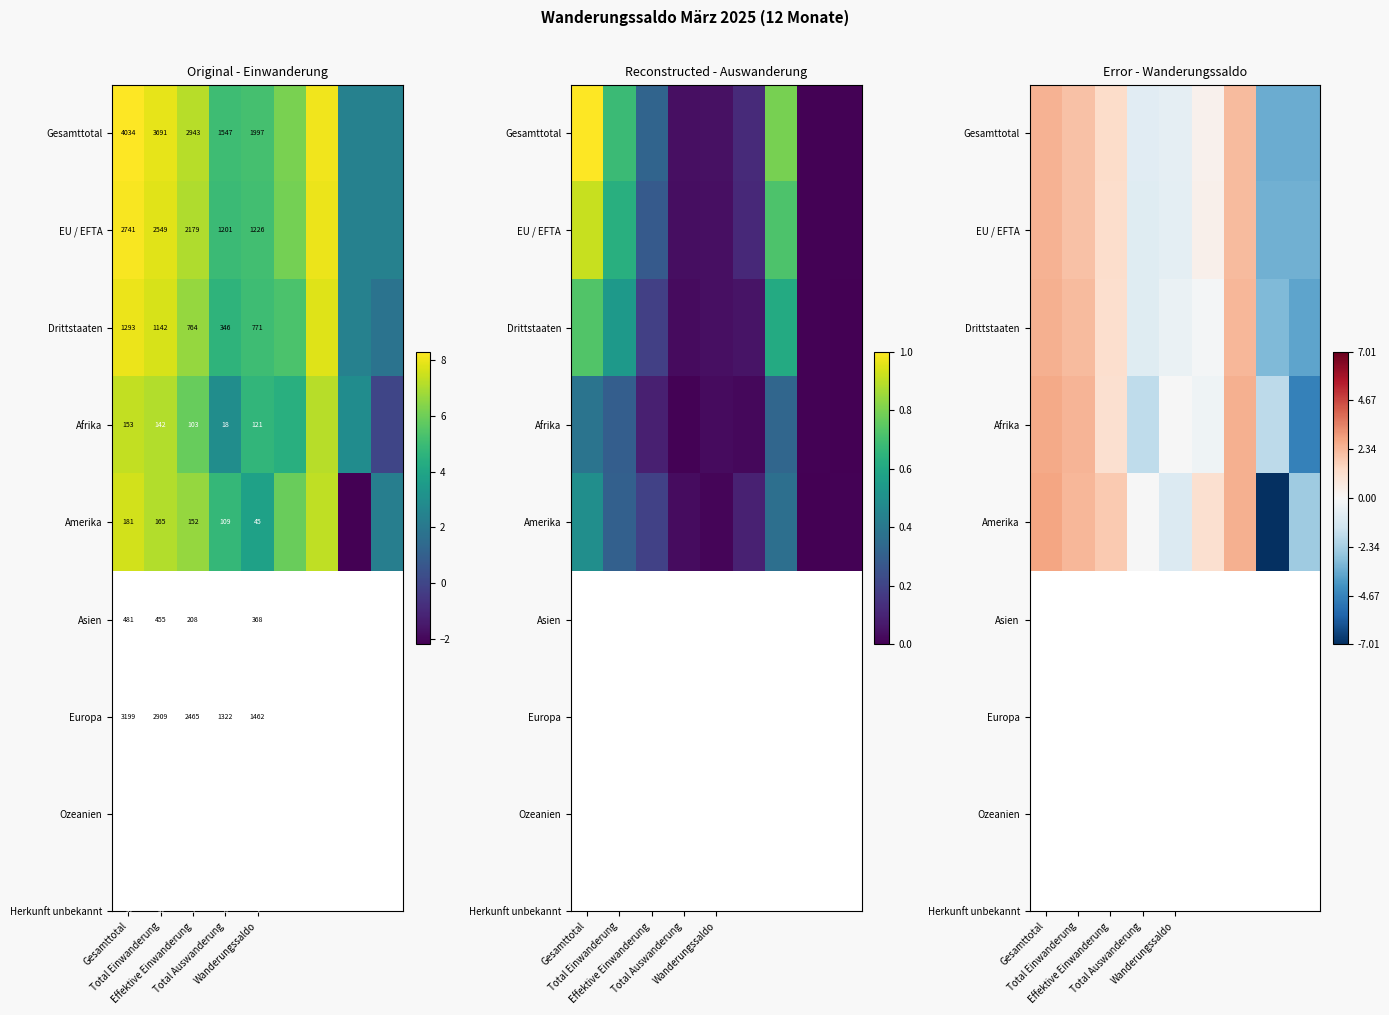

What is the minimum value for Afrika?

-4.7